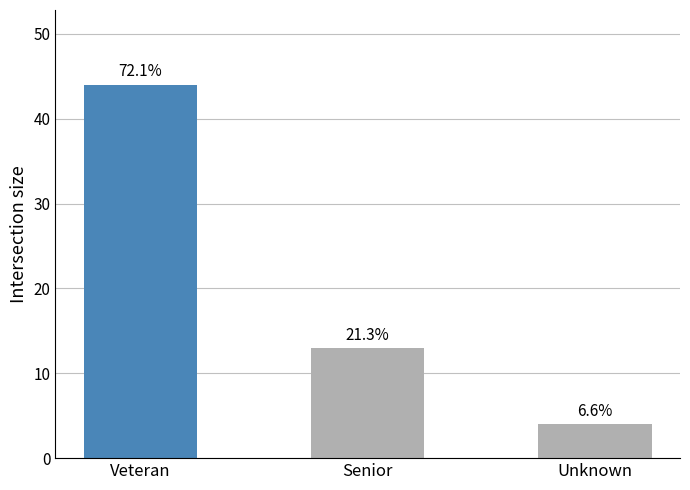

Does the chart contain any negative values?

No